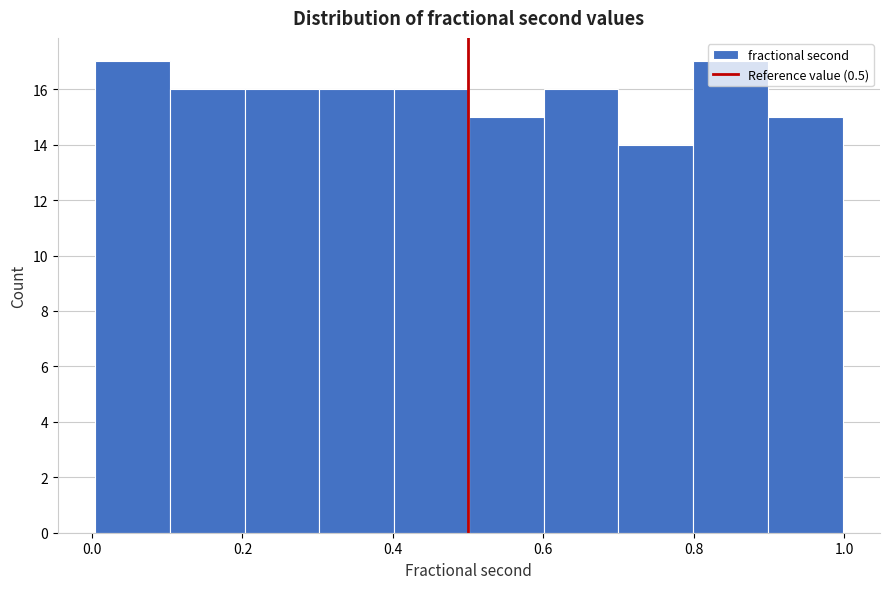

Reading left to right, transcribe this chart: for each bar, give the range it covers on the x-axis and its height. Neither the bar edges nor the heights are printed on the chart, so give them approximately, as read against the axes.

0.0 to 0.1: 17
0.1 to 0.2: 16
0.2 to 0.3: 16
0.3 to 0.4: 16
0.4 to 0.5: 16
0.5 to 0.6: 15
0.6 to 0.7: 16
0.7 to 0.8: 14
0.8 to 0.9: 17
0.9 to 1.0: 15